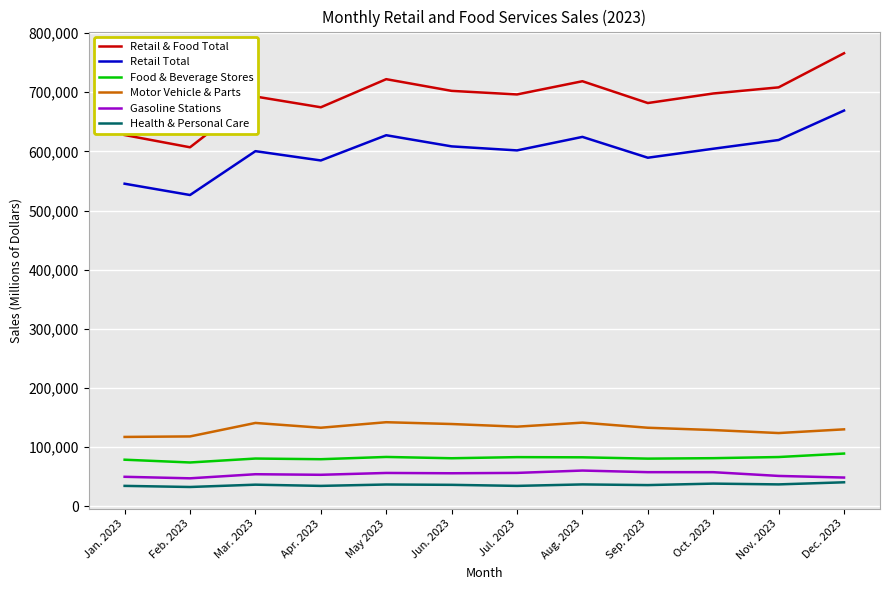

What is the difference between the second highest and minimum values in the Food & Beverage Stores series?

9336